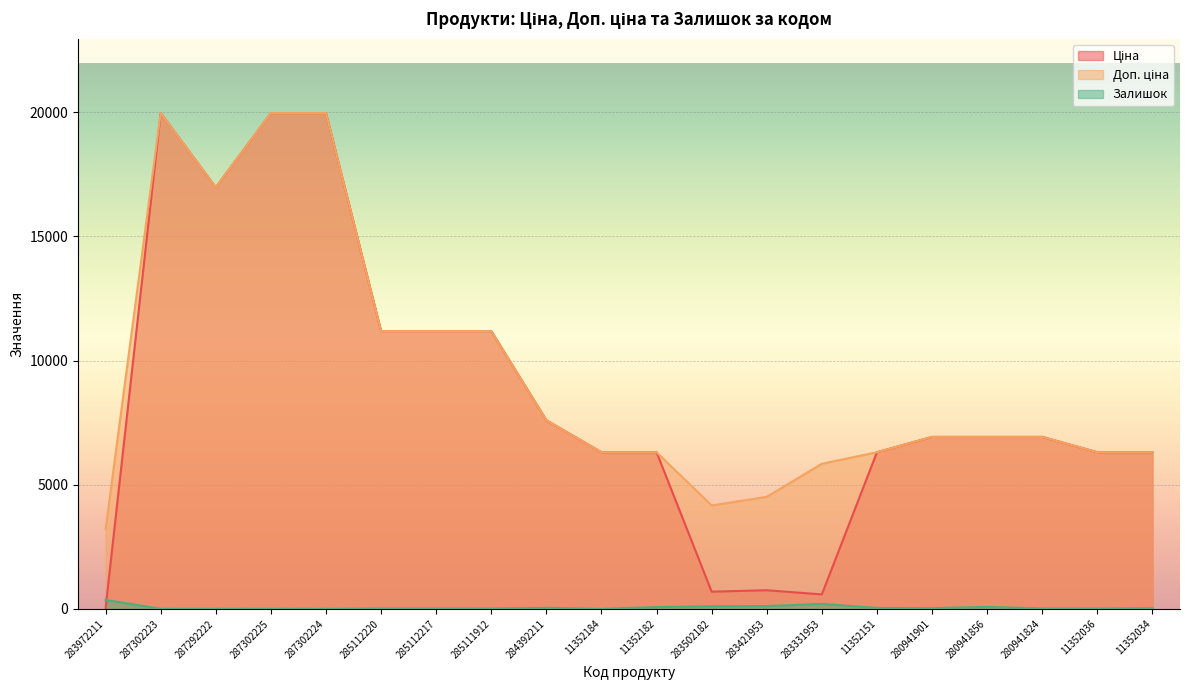

What is the average value of the Ціна series?

8620.7